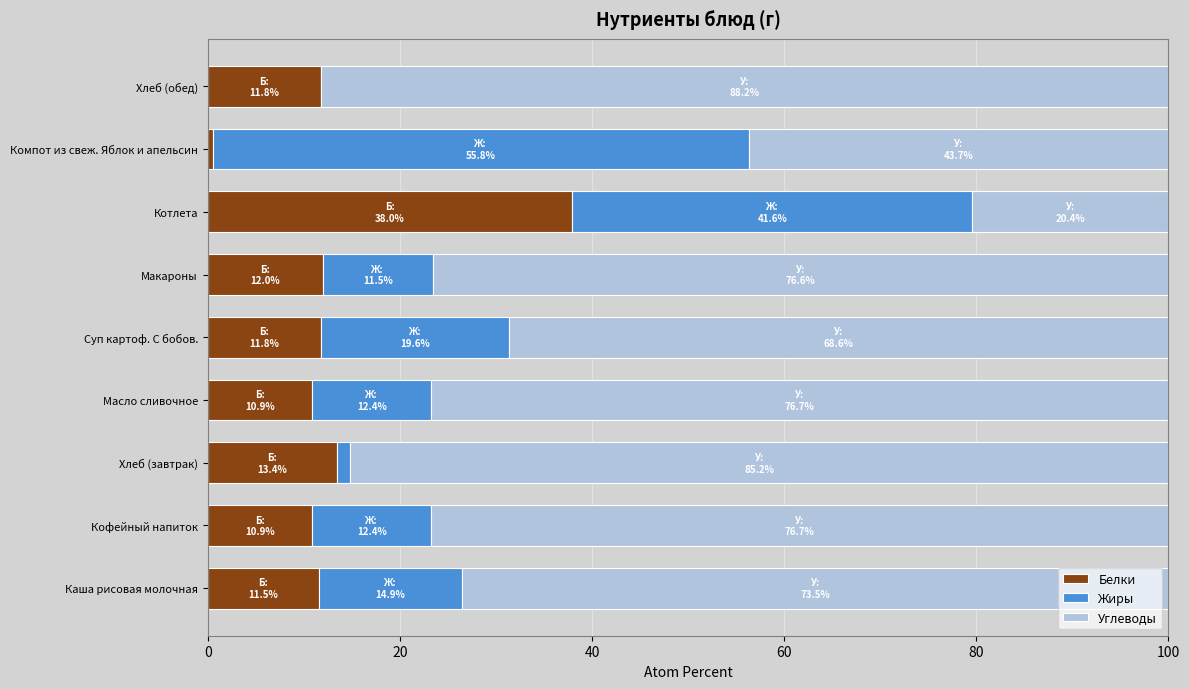

What is the total value across all series at Кофейный напиток?

100.0